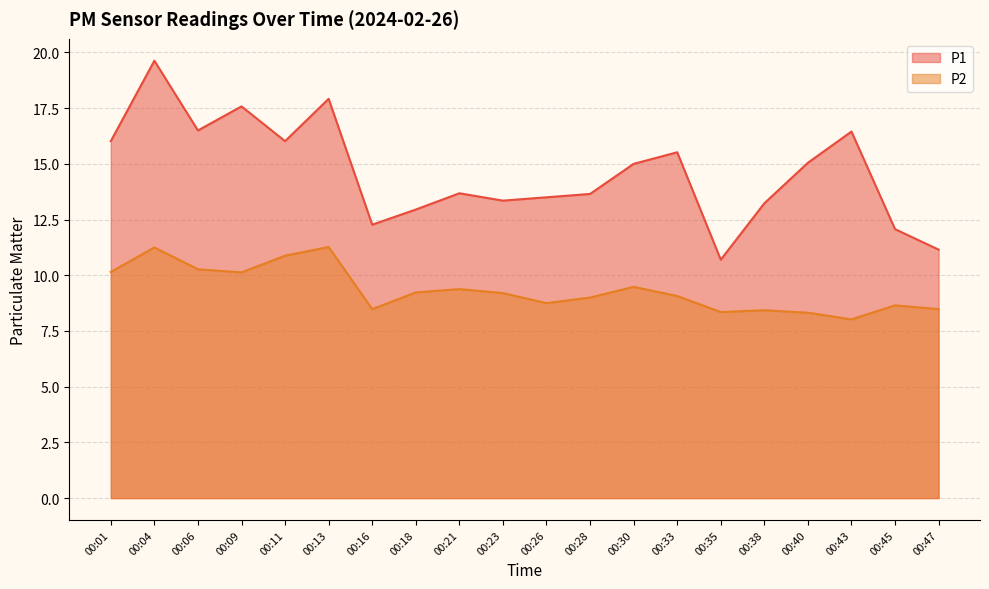

True or false: P1 has more than 2 points higher than both neighbors.

True